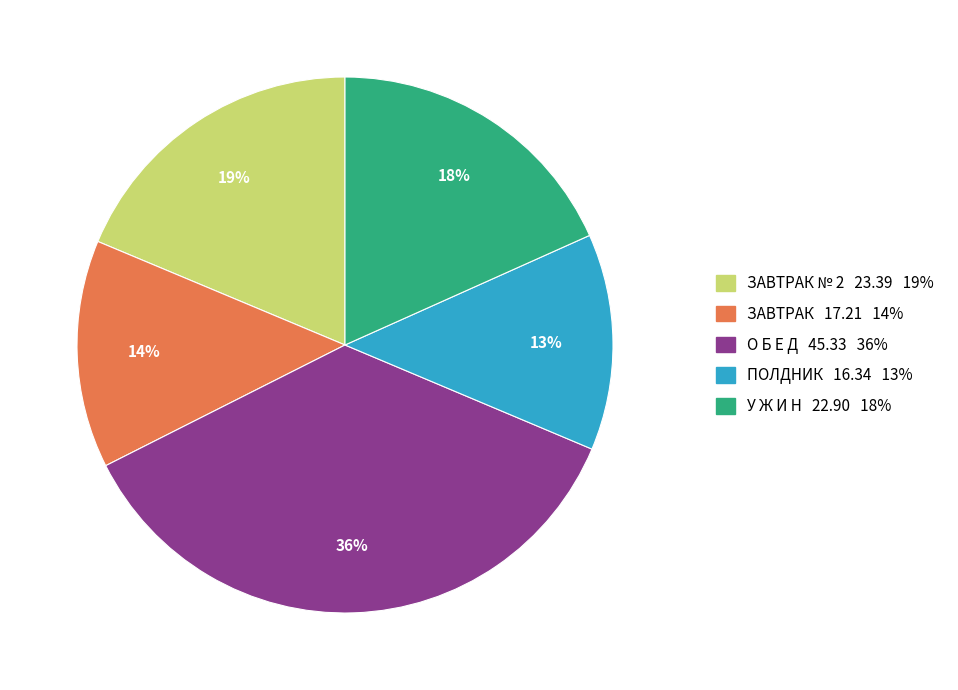

To the nearest percent, what is the difference between the largest and smallest slice percentages?

23%